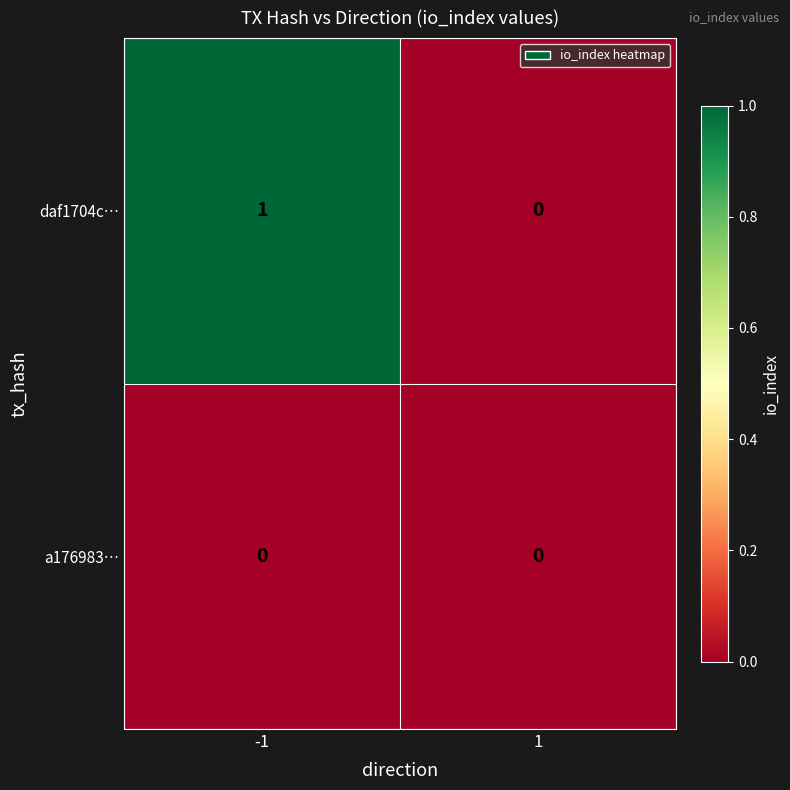

At which category does the chart reach its peak across all series?

-1